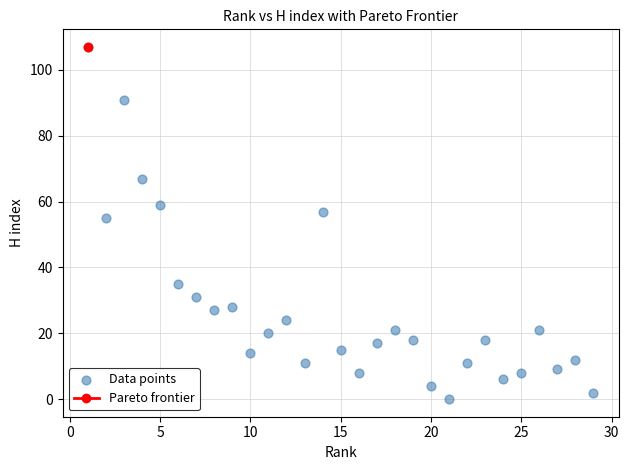

What Y value in the scatter plot is closest to 53?

55